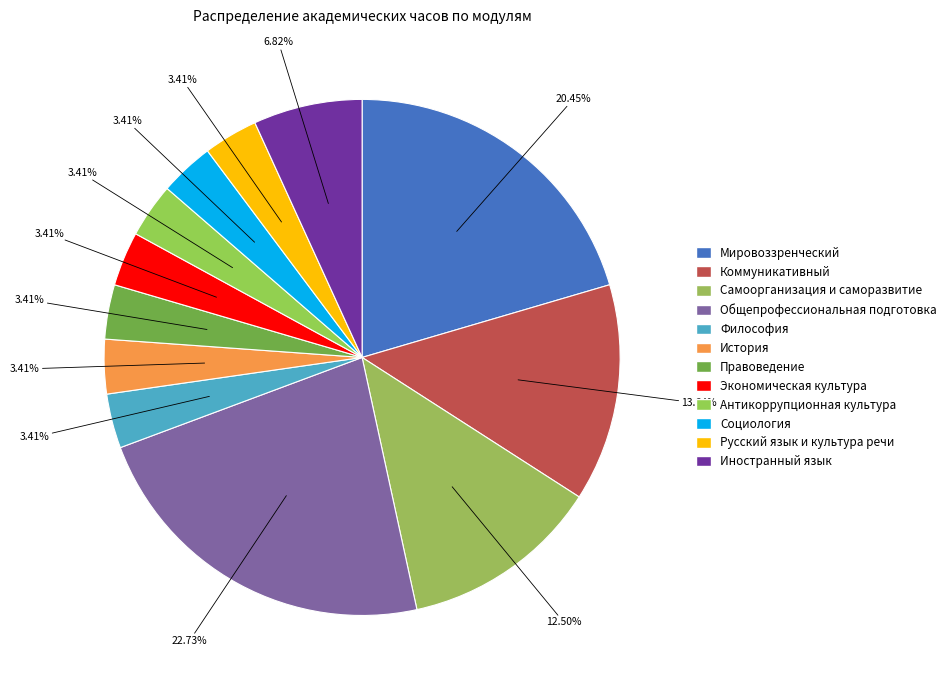

How many segments does this pie chart have?

12